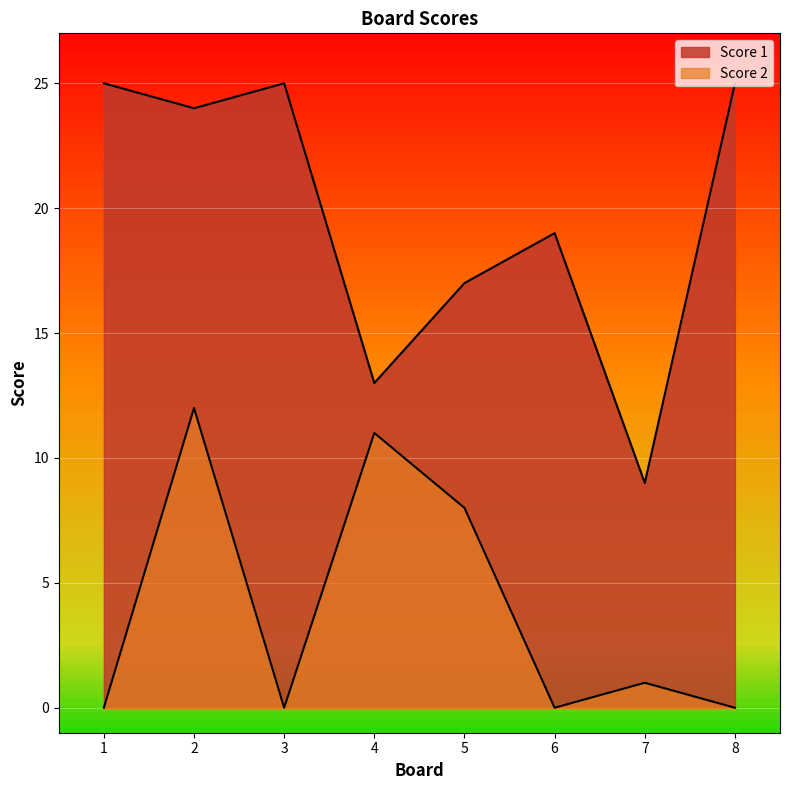

Which series has the largest total across all categories?

Score 1